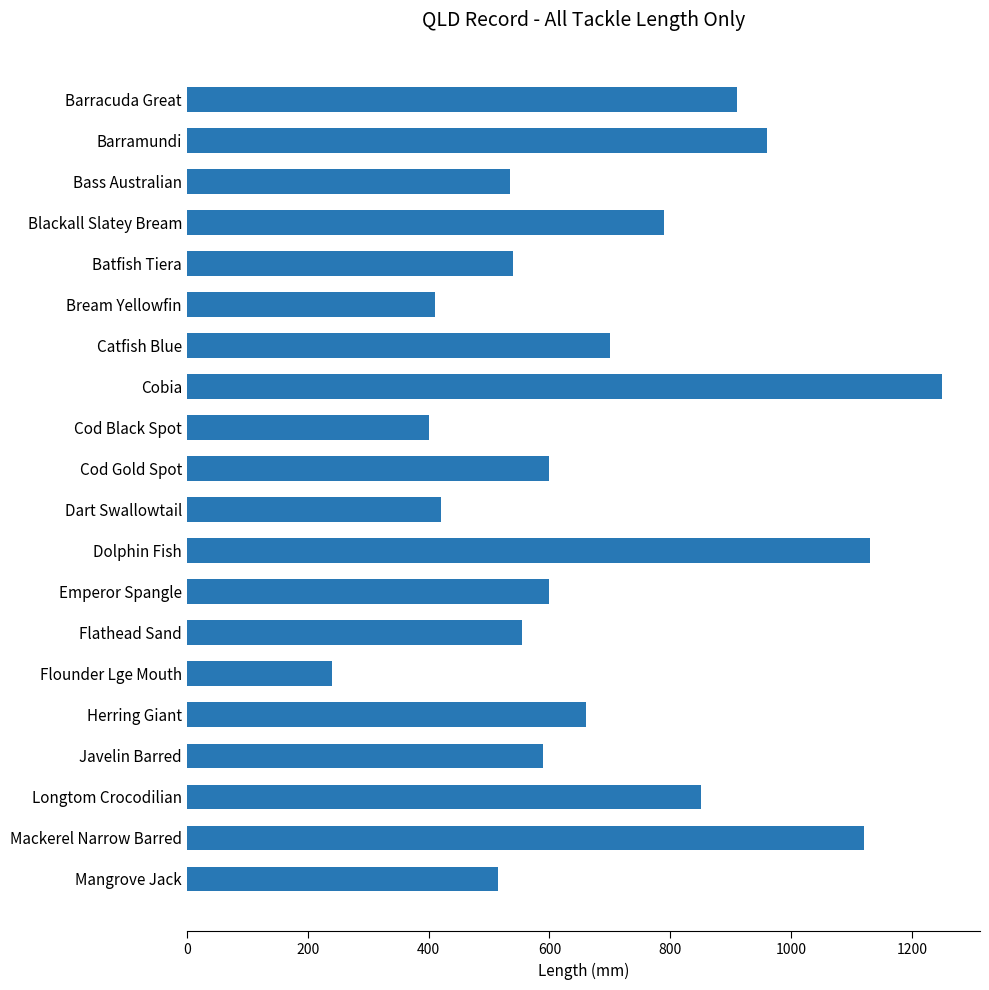

What is the difference between the maximum and second lowest values?

850